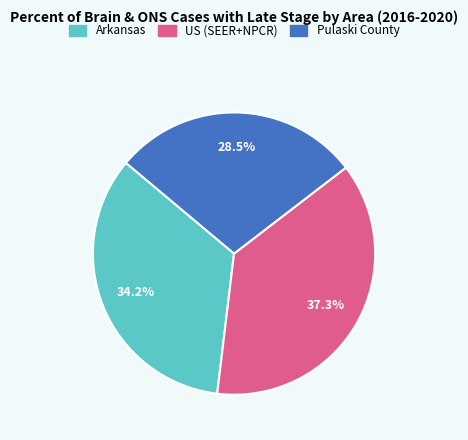

Is there any slice that represents more than half of the pie?

No